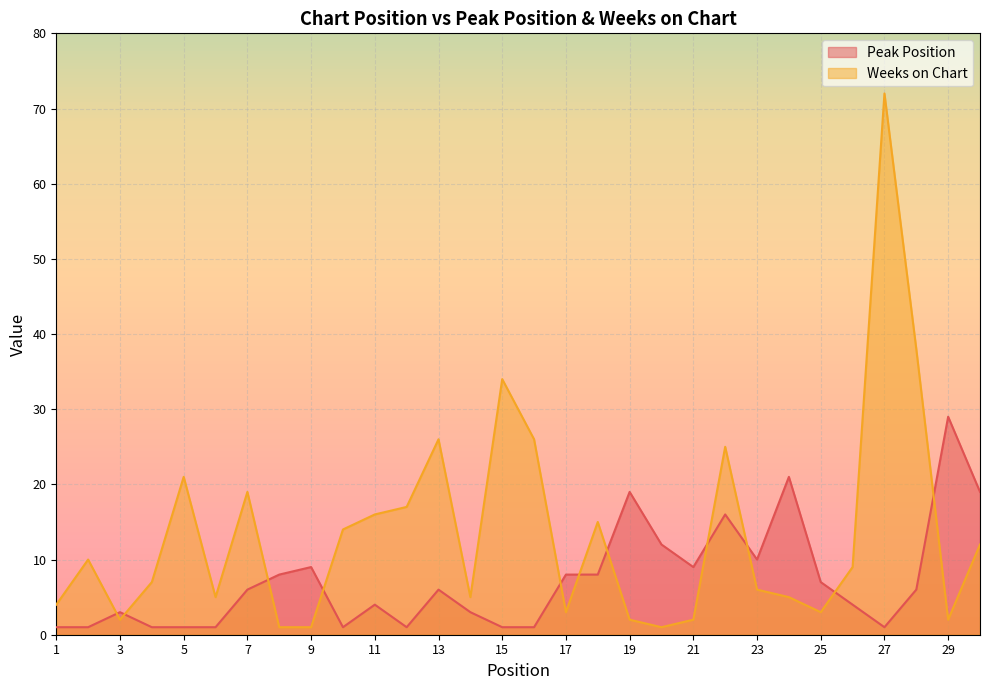

At which label does Weeks on Chart first exceed 9?

2